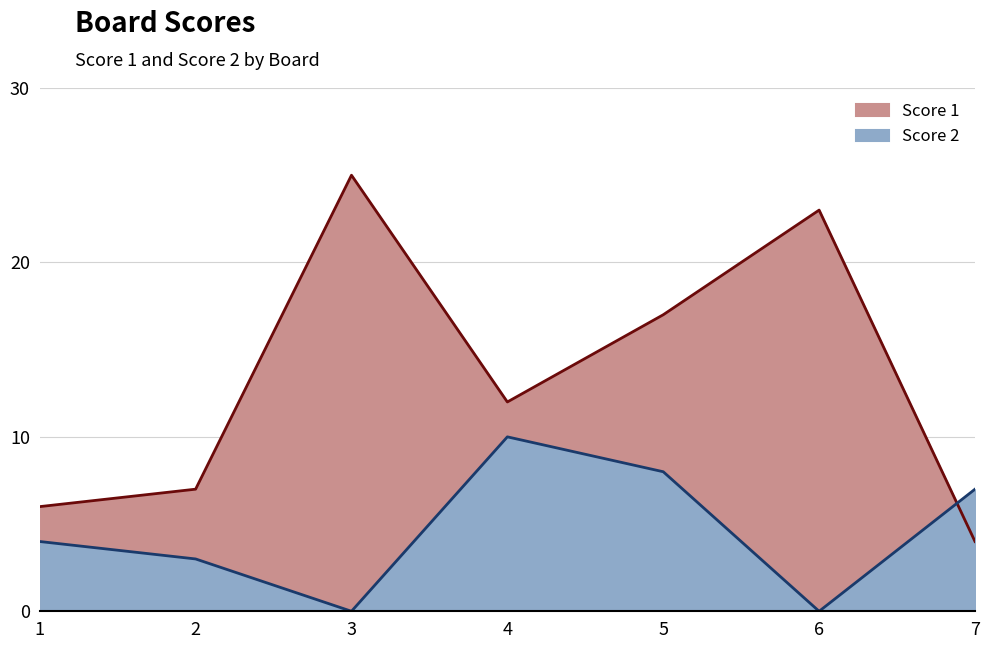

Which series has the widest spread of values?

Score 1